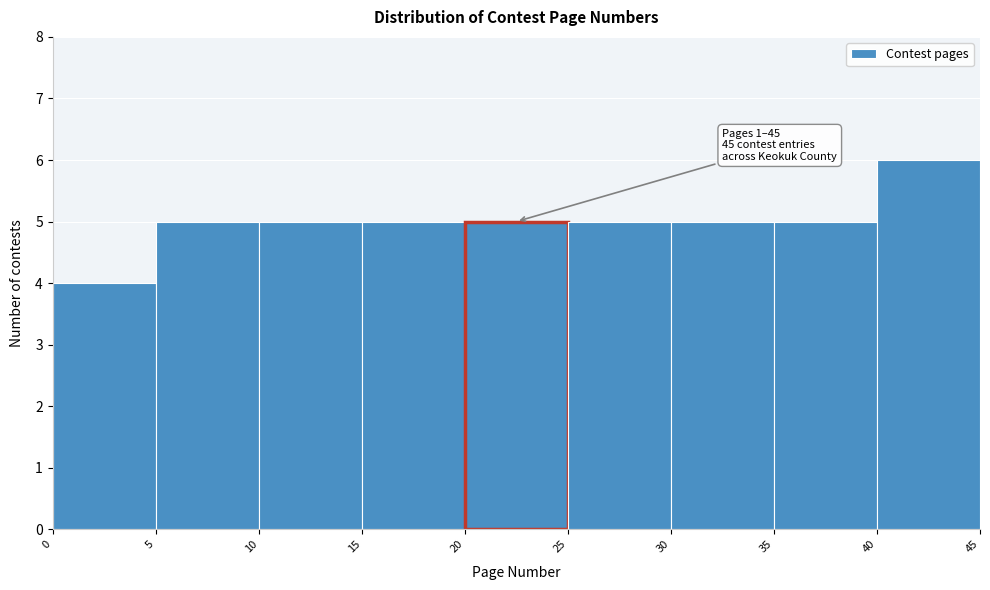

Which range on the x-axis has the tallest bar?

40 to 45